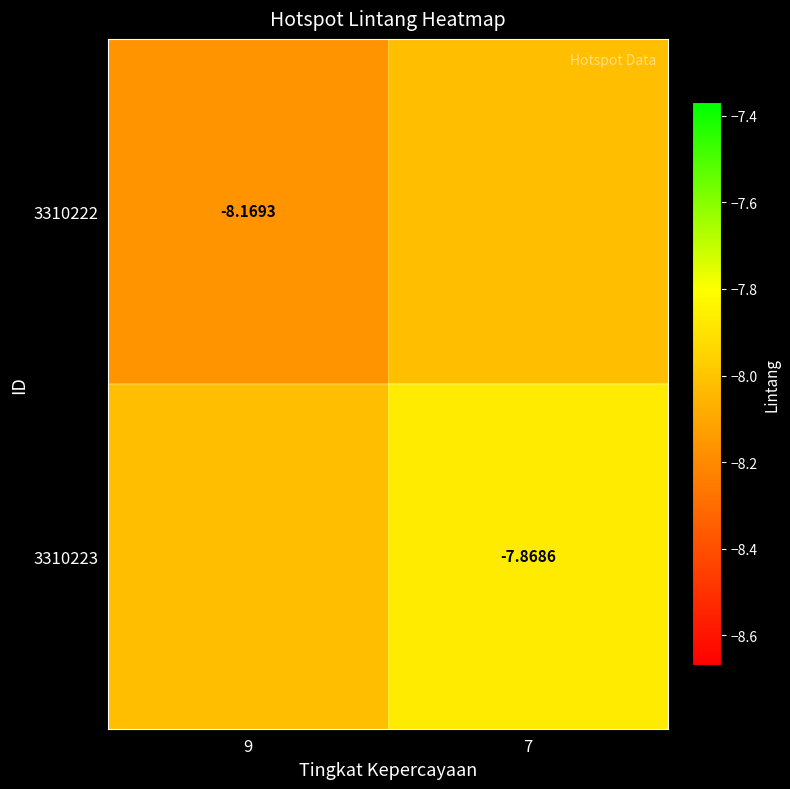

The value of 3310222 at 7 is -12.3. True or false?

False